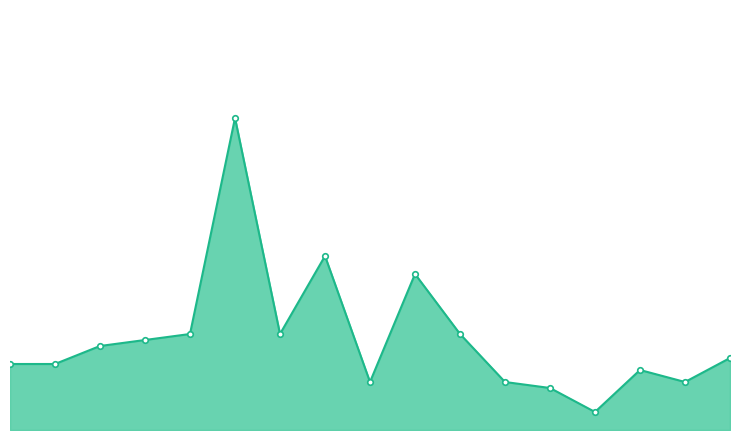

Which label corresponds to the smallest value in the chart?

林業研究所